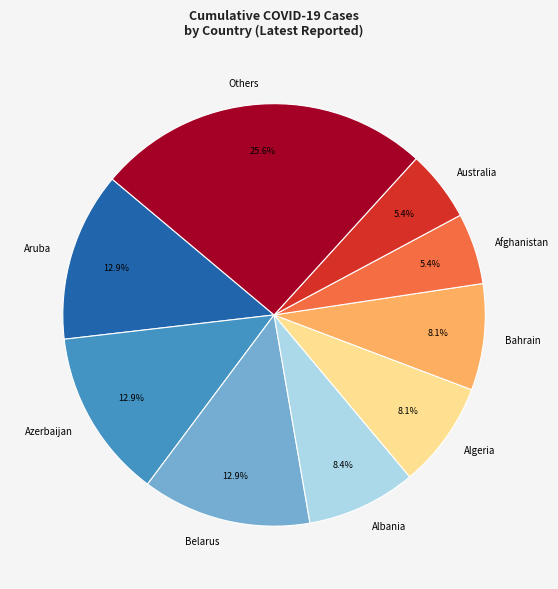

What percentage is the Bahrain slice, to the nearest percent?

8%